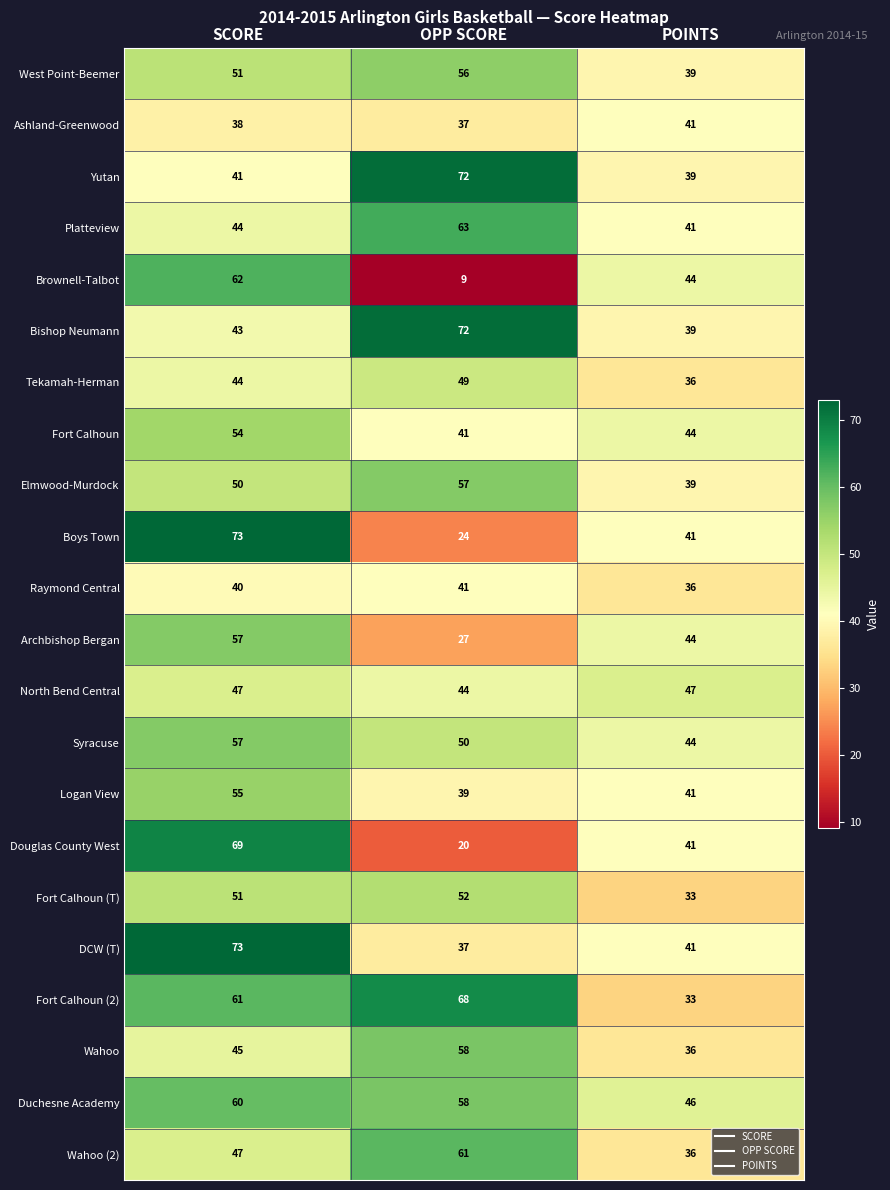

Which category has the highest value across all series?

SCORE